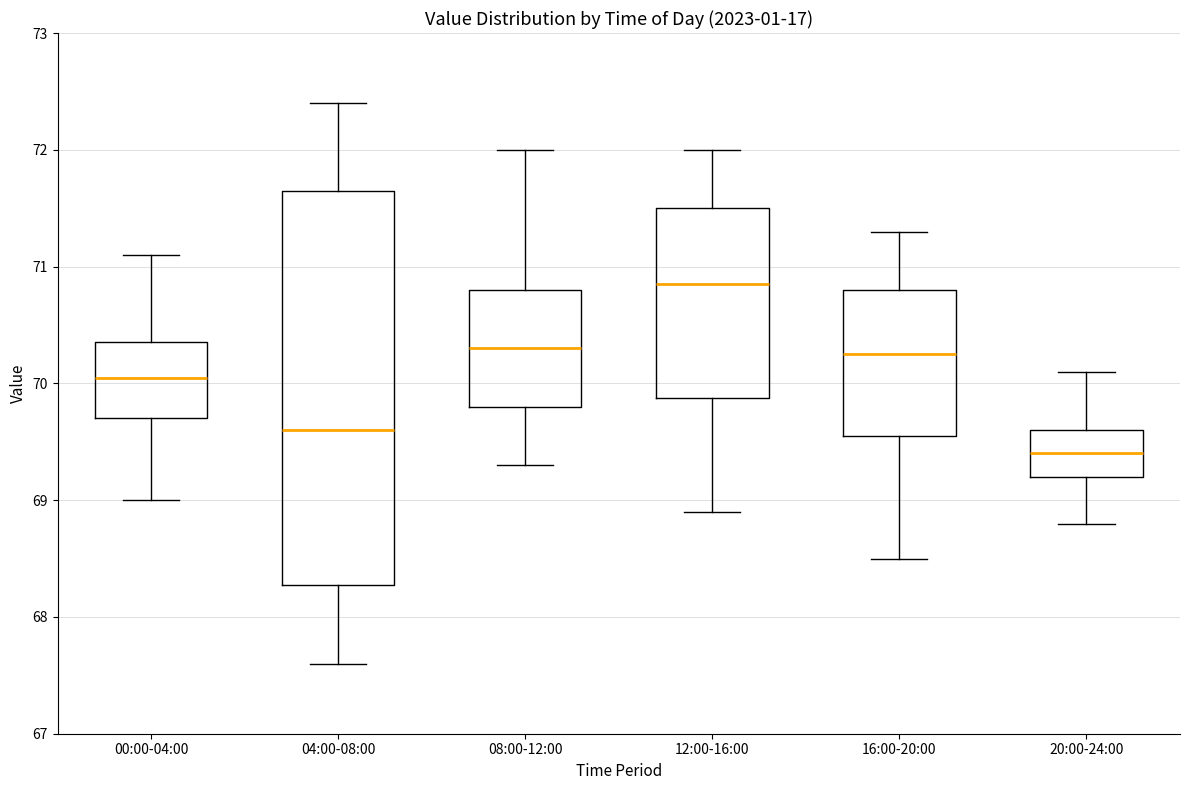

Reading left to right, transcribe this box plot: for each box, give where its median line is, the range the box spans, and where its two whiskers end, as read against the y-axis. The values are not printed on the chart, so give them approximately, as read against the axis.

00:00-04:00: median 70.1, box 69.7 to 70.4, whiskers 69.0 to 71.1
04:00-08:00: median 69.6, box 68.3 to 71.7, whiskers 67.6 to 72.4
08:00-12:00: median 70.3, box 69.8 to 70.8, whiskers 69.3 to 72.0
12:00-16:00: median 70.9, box 69.9 to 71.5, whiskers 68.9 to 72.0
16:00-20:00: median 70.3, box 69.6 to 70.8, whiskers 68.5 to 71.3
20:00-24:00: median 69.4, box 69.2 to 69.6, whiskers 68.8 to 70.1